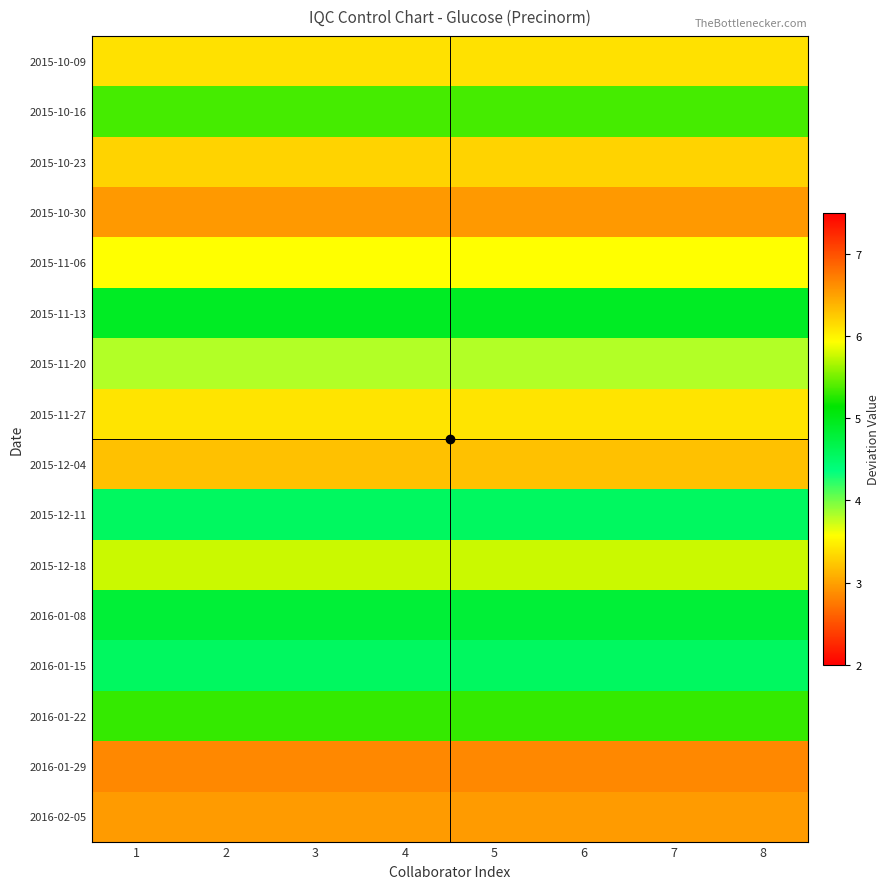

What is the difference between the highest and lowest values at 2?

3.7